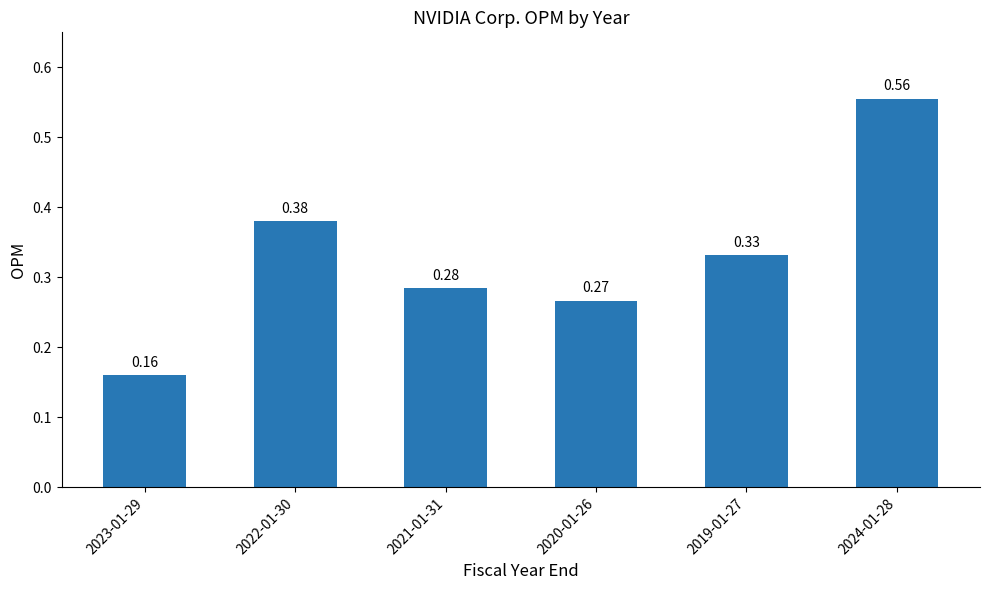

How many categories are shown in the chart?

6